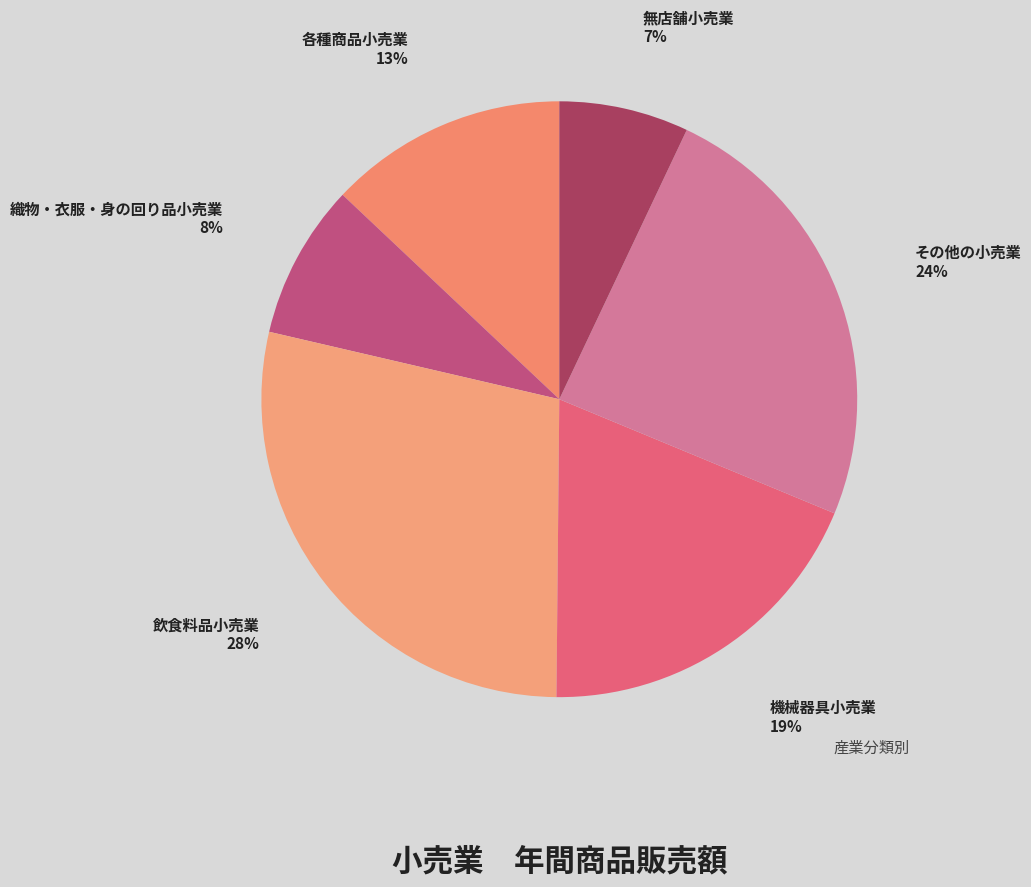

Is there a majority slice in this chart?

No